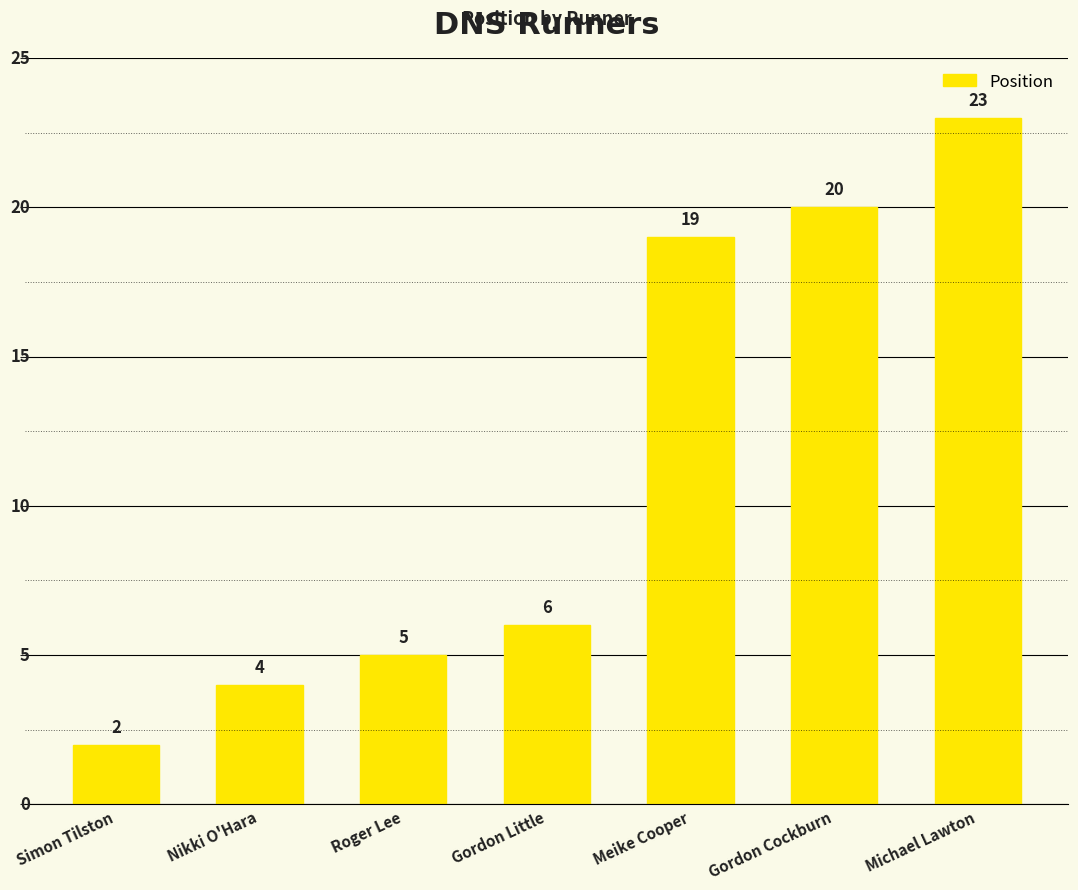

Rank the categories by value from highest to lowest.

Michael Lawton, Gordon Cockburn, Meike Cooper, Gordon Little, Roger Lee, Nikki O'Hara, Simon Tilston